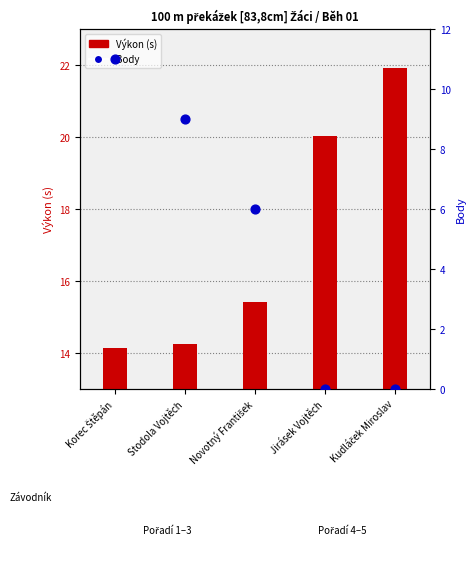

What is the total value across all series at Kudláček Miroslav?

21.9